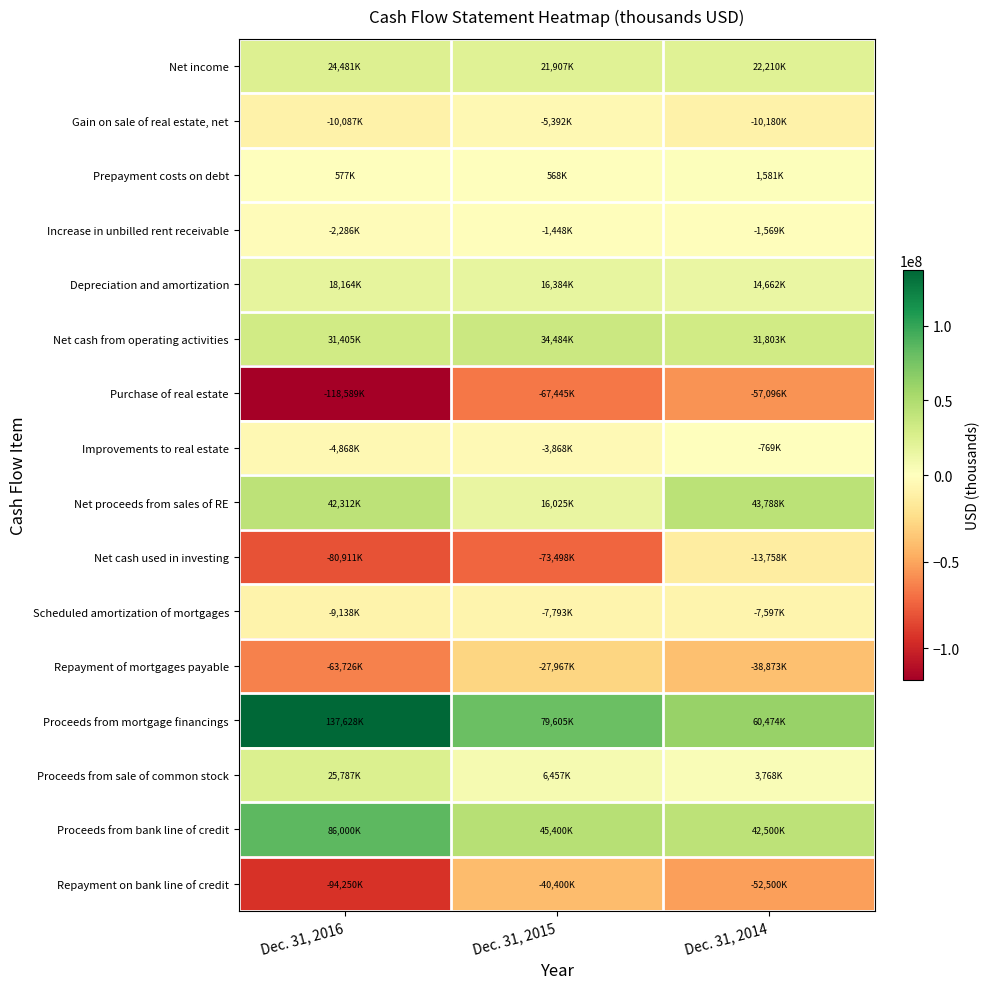

Reading left to right, transcribe all the data shown in this chart.

Net income: Dec. 31, 2016=24481000	Dec. 31, 2015=21907000	Dec. 31, 2014=22210000
Gain on sale of real estate, net: Dec. 31, 2016=-10087000	Dec. 31, 2015=-5392000	Dec. 31, 2014=-10180000
Prepayment costs on debt: Dec. 31, 2016=577000	Dec. 31, 2015=568000	Dec. 31, 2014=1581000
Increase in unbilled rent receivable: Dec. 31, 2016=-2286000	Dec. 31, 2015=-1448000	Dec. 31, 2014=-1569000
Depreciation and amortization: Dec. 31, 2016=18164000	Dec. 31, 2015=16384000	Dec. 31, 2014=14662000
Net cash from operating activities: Dec. 31, 2016=31405000	Dec. 31, 2015=34484000	Dec. 31, 2014=31803000
Purchase of real estate: Dec. 31, 2016=-118589000	Dec. 31, 2015=-67445000	Dec. 31, 2014=-57096000
Improvements to real estate: Dec. 31, 2016=-4868000	Dec. 31, 2015=-3868000	Dec. 31, 2014=-769000
Net proceeds from sales of RE: Dec. 31, 2016=42312000	Dec. 31, 2015=16025000	Dec. 31, 2014=43788000
Net cash used in investing: Dec. 31, 2016=-80911000	Dec. 31, 2015=-73498000	Dec. 31, 2014=-13758000
Scheduled amortization of mortgages: Dec. 31, 2016=-9138000	Dec. 31, 2015=-7793000	Dec. 31, 2014=-7597000
Repayment of mortgages payable: Dec. 31, 2016=-63726000	Dec. 31, 2015=-27967000	Dec. 31, 2014=-38873000
Proceeds from mortgage financings: Dec. 31, 2016=137628000	Dec. 31, 2015=79605000	Dec. 31, 2014=60474000
Proceeds from sale of common stock: Dec. 31, 2016=25787000	Dec. 31, 2015=6457000	Dec. 31, 2014=3768000
Proceeds from bank line of credit: Dec. 31, 2016=86000000	Dec. 31, 2015=45400000	Dec. 31, 2014=42500000
Repayment on bank line of credit: Dec. 31, 2016=-94250000	Dec. 31, 2015=-40400000	Dec. 31, 2014=-52500000